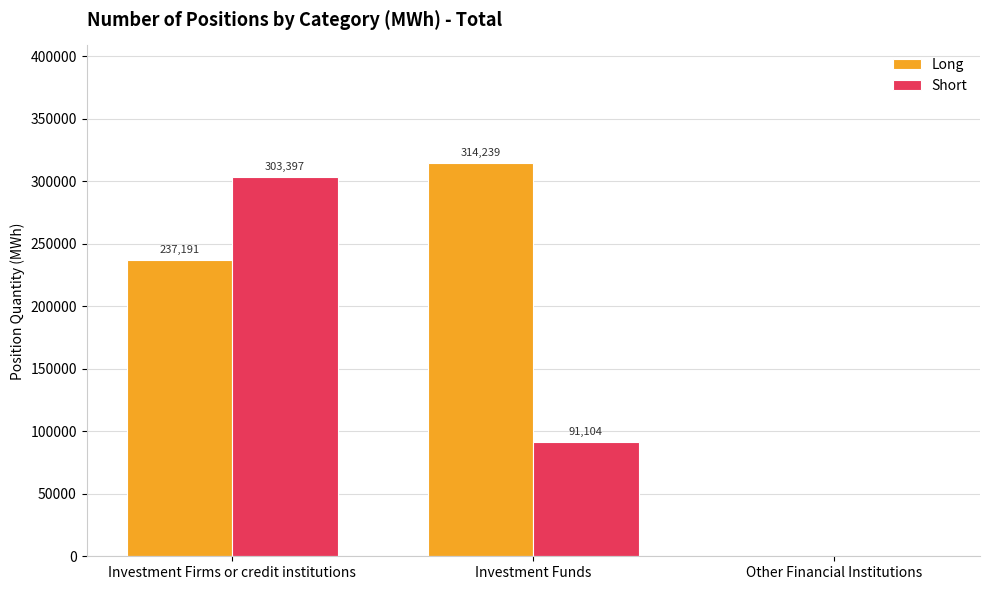

Is the value of Short at Investment Funds greater than the value of Long at Investment Funds?

No